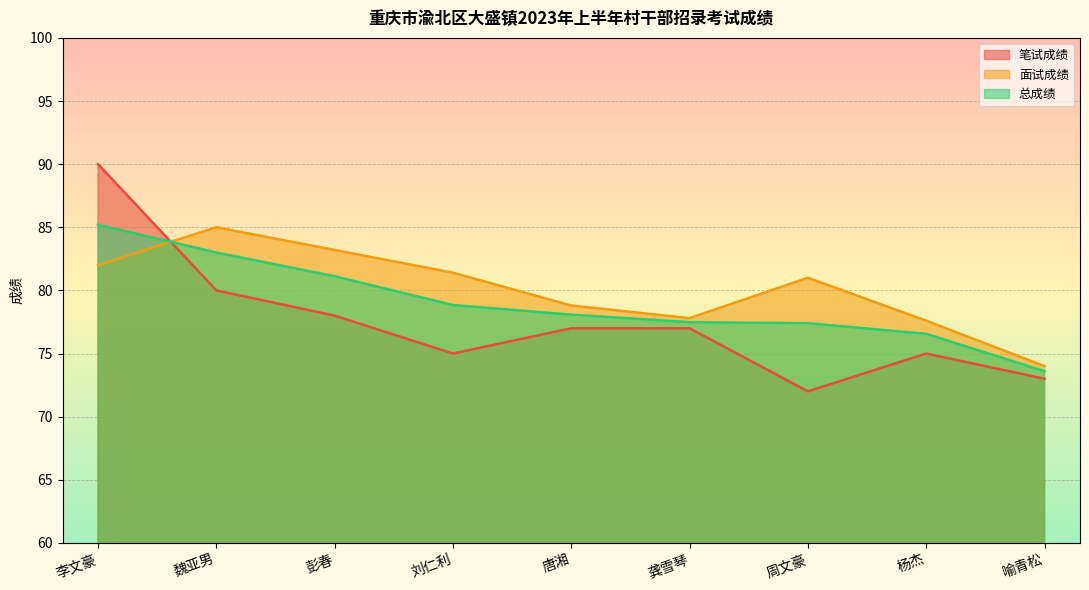

Reading left to right, extract all data points from this chart.

笔试成绩: 李文豪=90.0	魏亚男=80.0	彭春=78.0	刘仁利=75.0	唐湘=77.0	龚雪琴=77.0	周文豪=72.0	杨杰=75.0	喻青松=73.0
面试成绩: 李文豪=82.0	魏亚男=85.0	彭春=83.2	刘仁利=81.4	唐湘=78.8	龚雪琴=77.8	周文豪=81.0	杨杰=77.6	喻青松=74.0
总成绩: 李文豪=85.2	魏亚男=83.0	彭春=81.1	刘仁利=78.8	唐湘=78.1	龚雪琴=77.5	周文豪=77.4	杨杰=76.6	喻青松=73.6